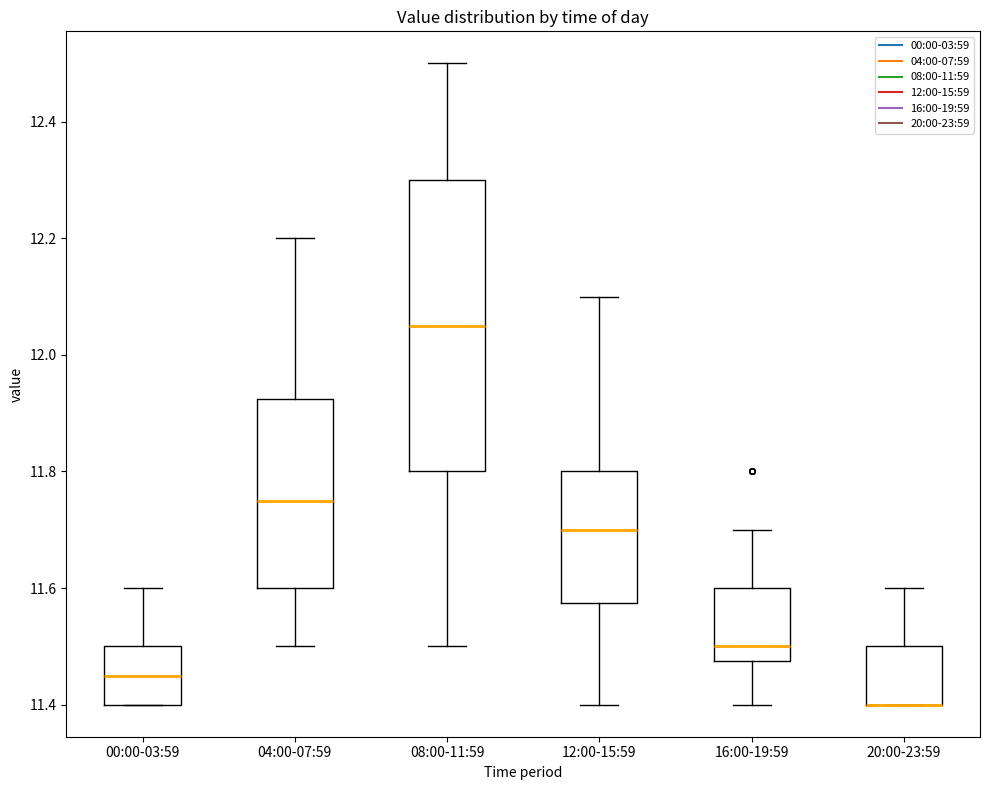

Where does the upper whisker of the box for 00:00-03:59 end on the y-axis? The values are not printed on the chart, so give them approximately, as read against the axis.

11.60